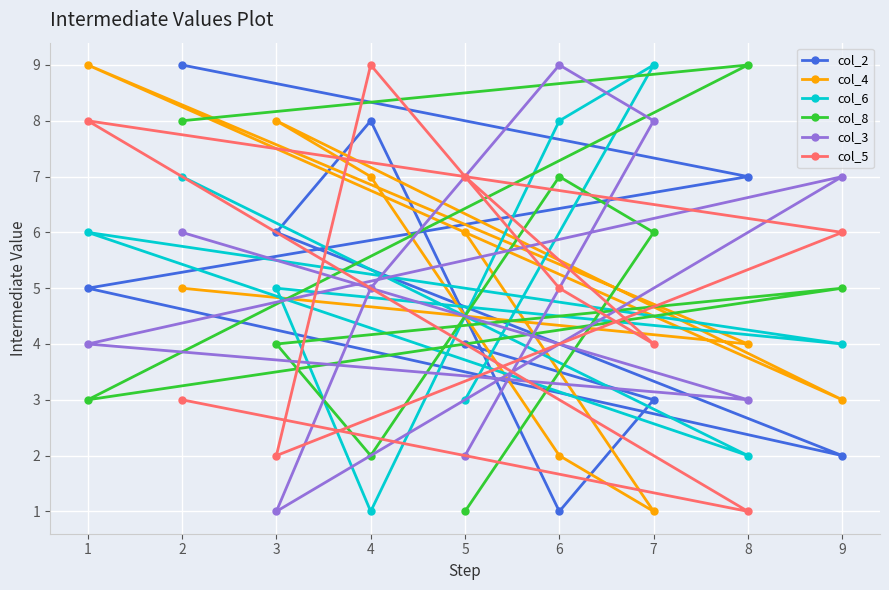

Rank the series by their maximum value, from highest to lowest.

col_2, col_4, col_6, col_8, col_3, col_5